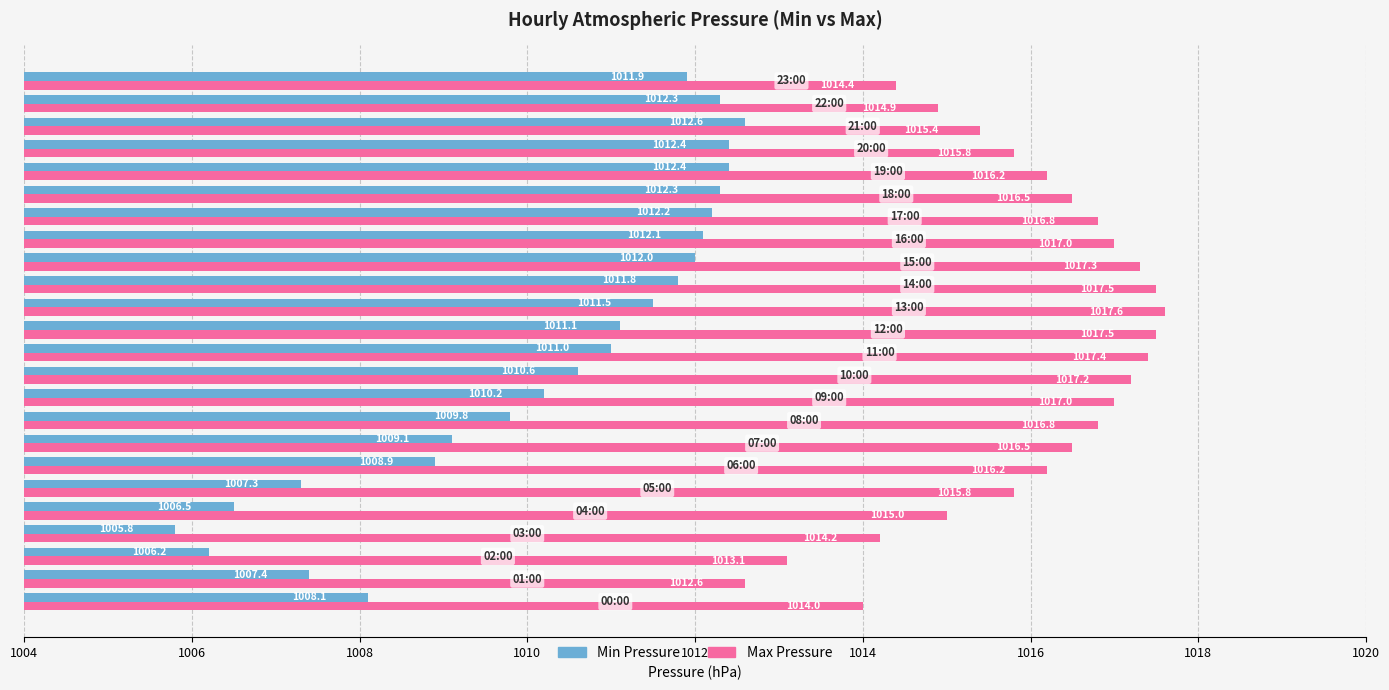

At how many categories does at least one series exceed 1006?

24